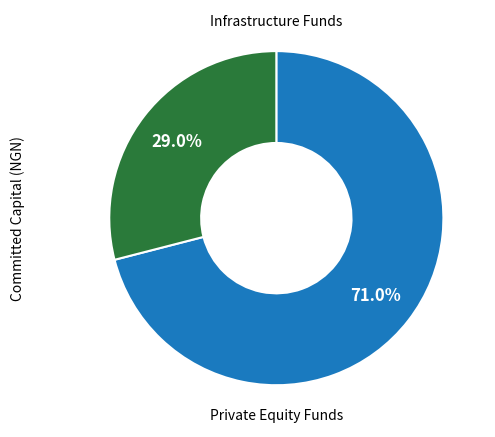

Does any single category account for the majority?

Yes